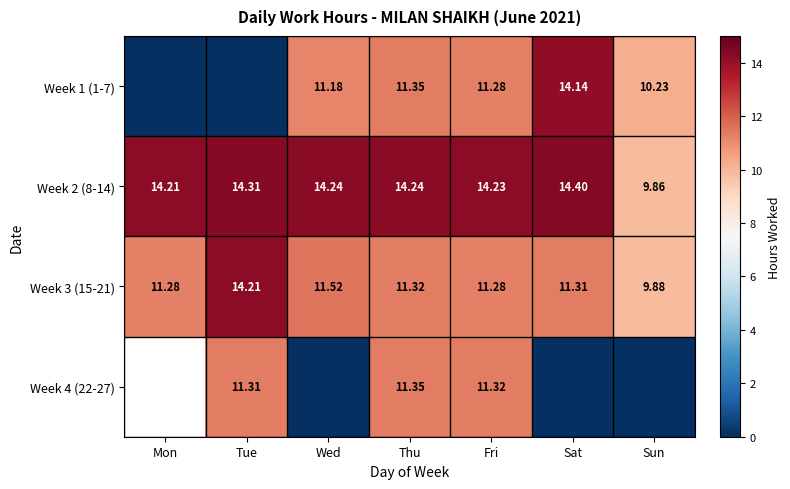

What is the sum of the Week 2 (8-14) values at Tue and Sat?

28.7